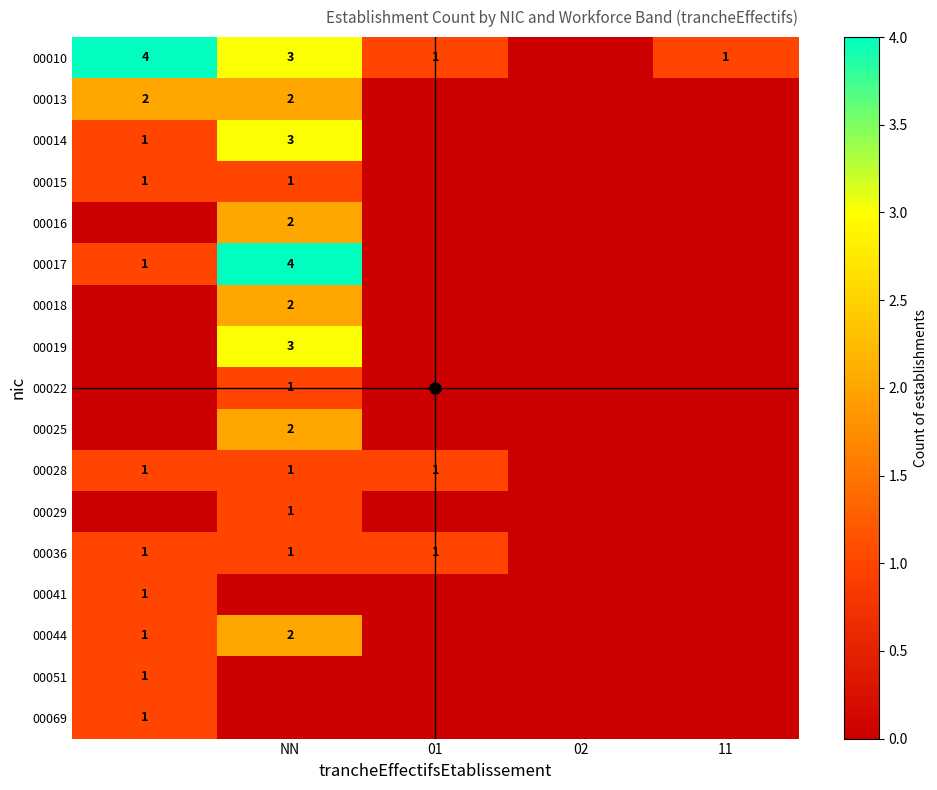

The 00013 series shows 0 at 02. True or false?

True